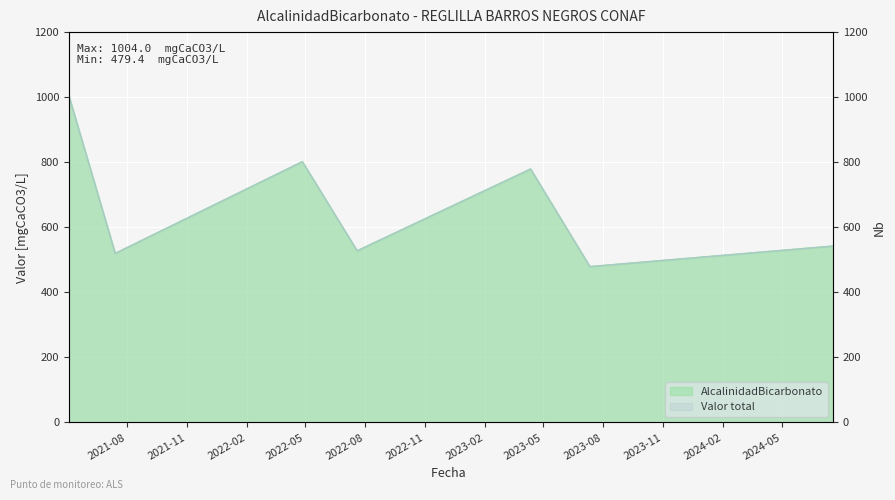

What is the value of the 5th point from the left?

779.4